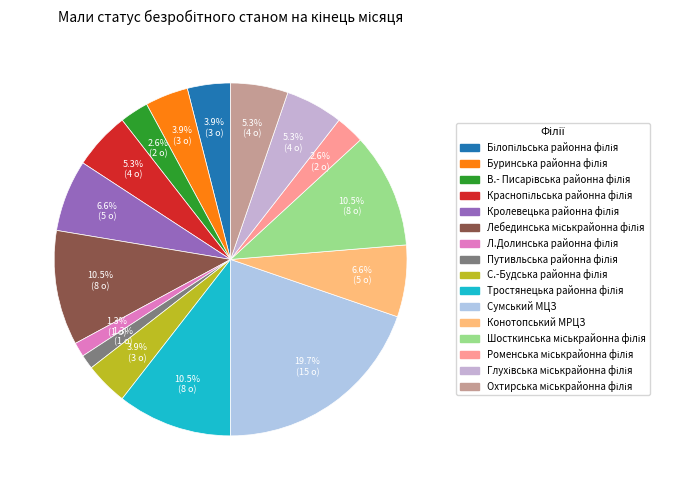

To the nearest percent, what is the average slice percentage?

6%